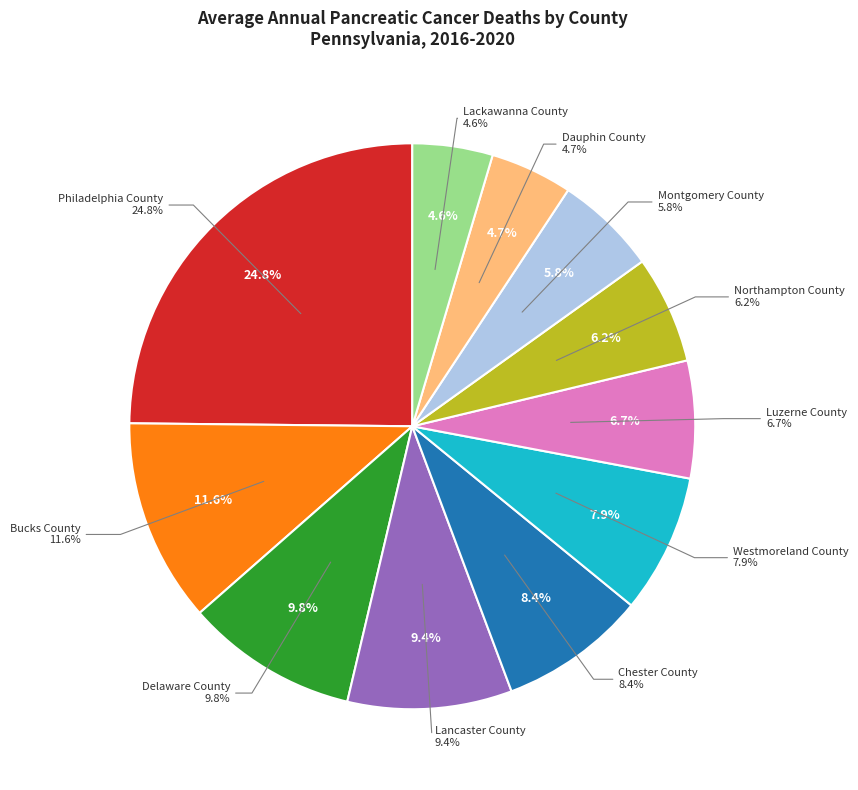

Do Philadelphia County and Westmoreland County together represent more than half of the pie?

No